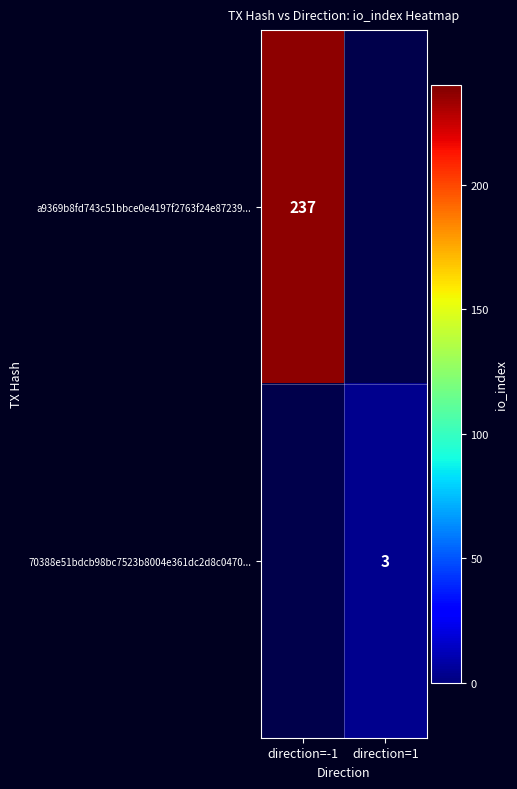

Count the number of categories in the chart.

2